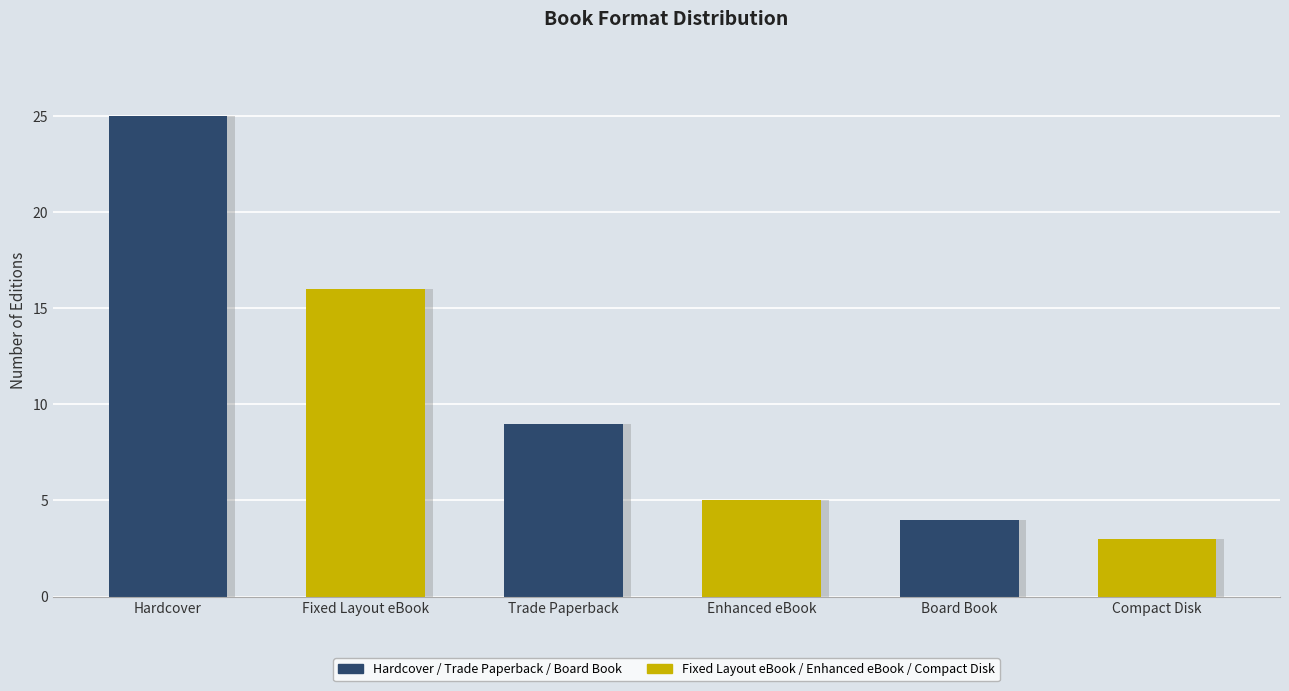

Does the chart contain stacked bars?

No